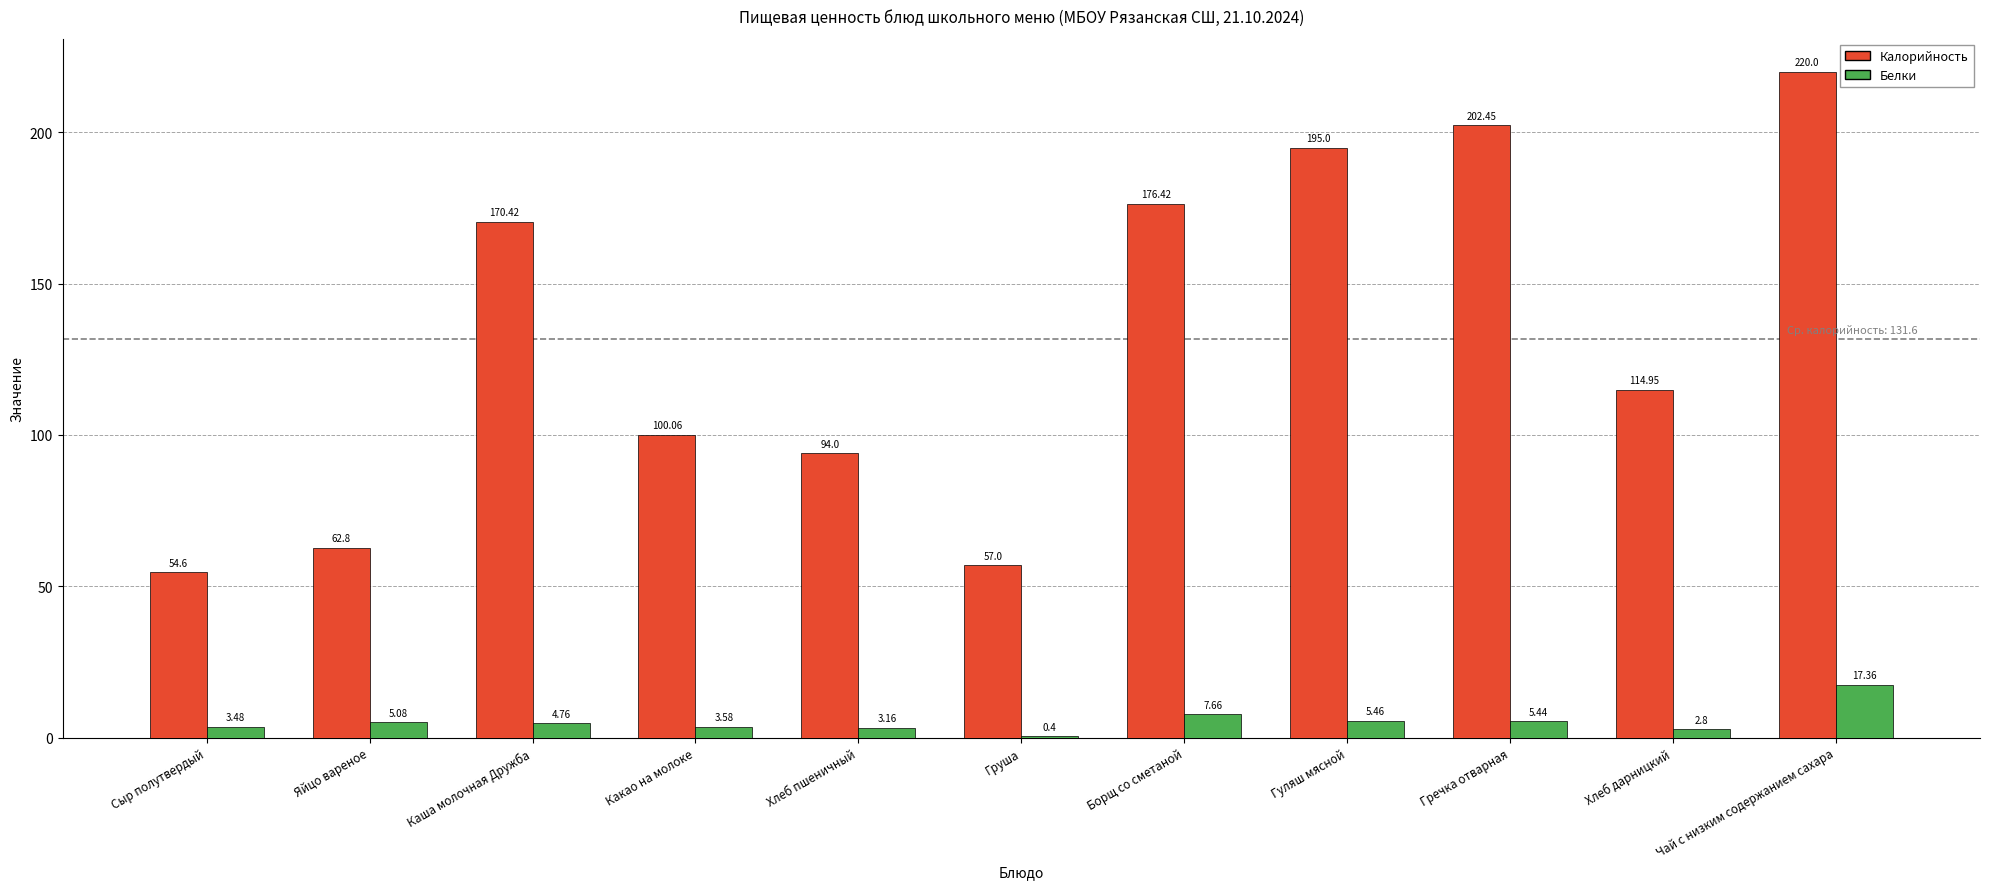

What is the sum of all Калорийность values?

1447.7